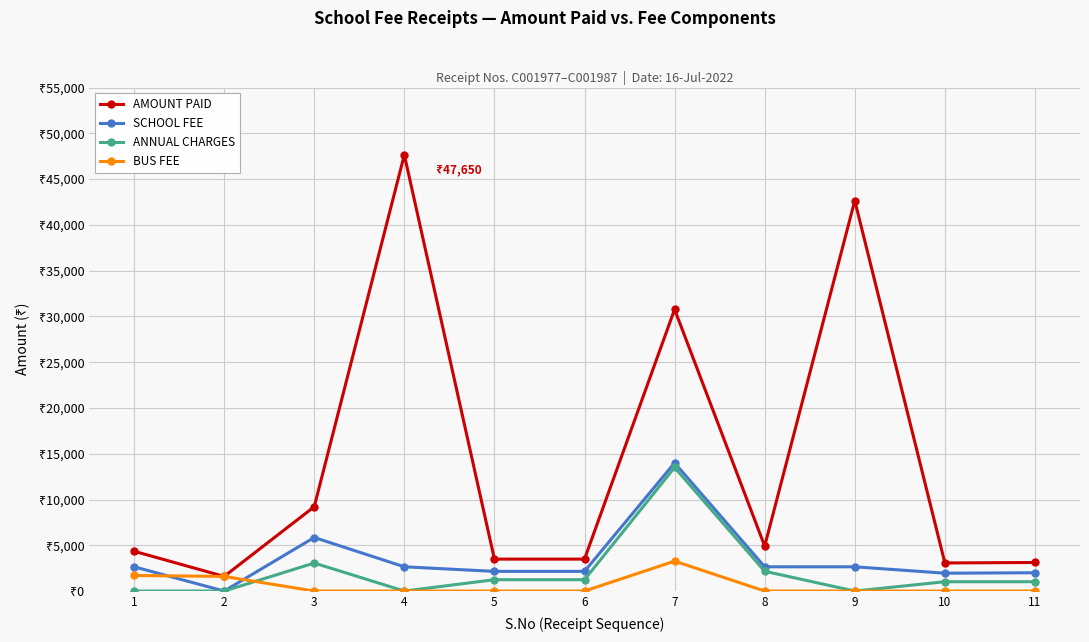

The value of SCHOOL FEE at 4 is 2650. True or false?

True